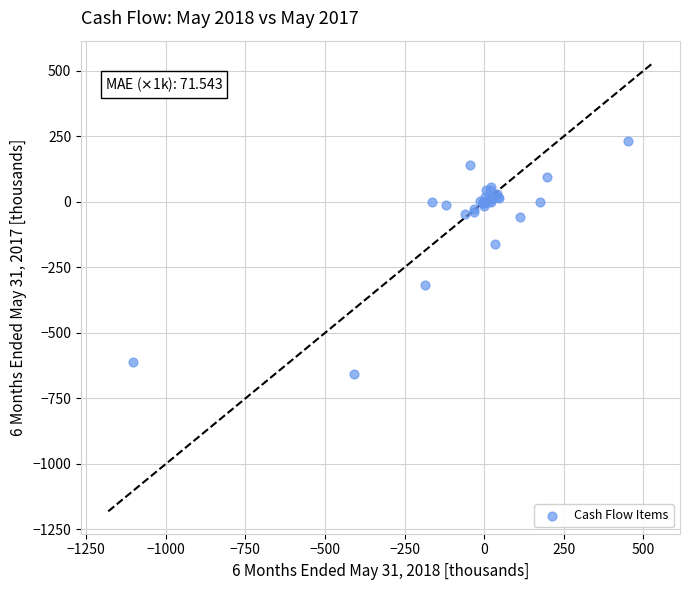

What Y value in the scatter plot is closest to -212?

-159.8